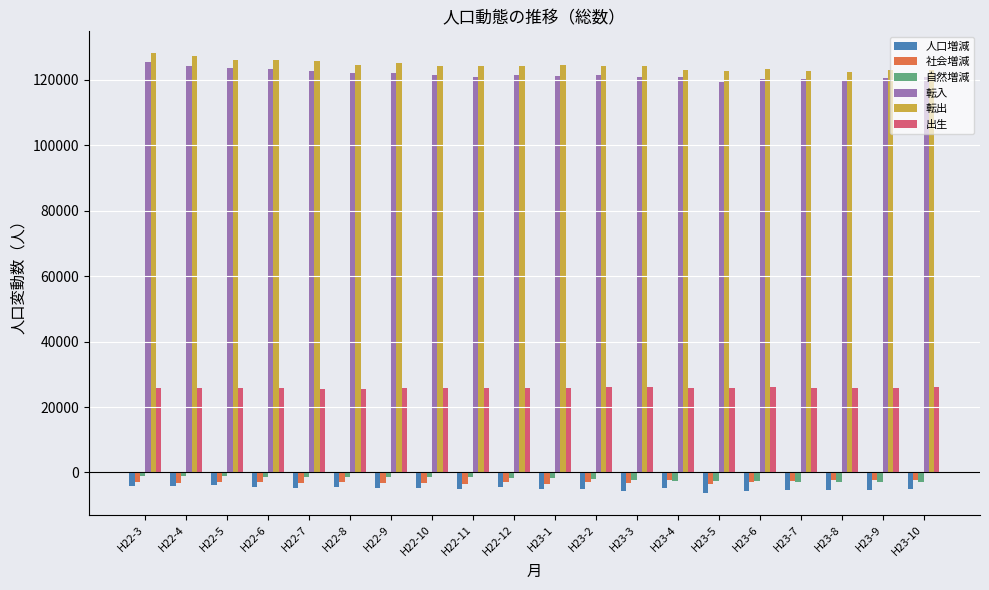

What is the minimum value for 転出?

122299